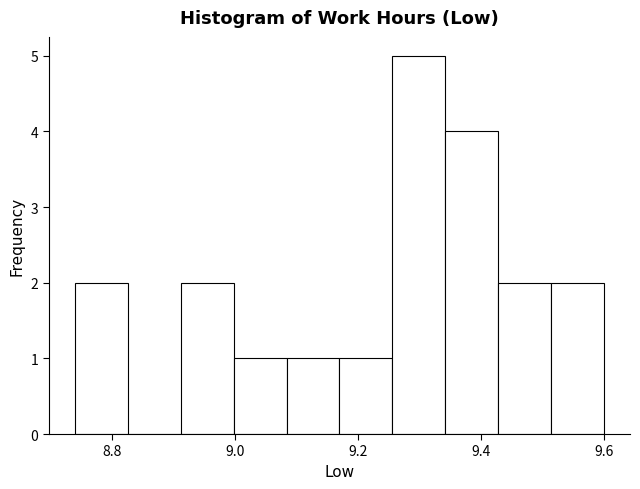

Which range on the x-axis has the tallest bar?

9.256 to 9.342